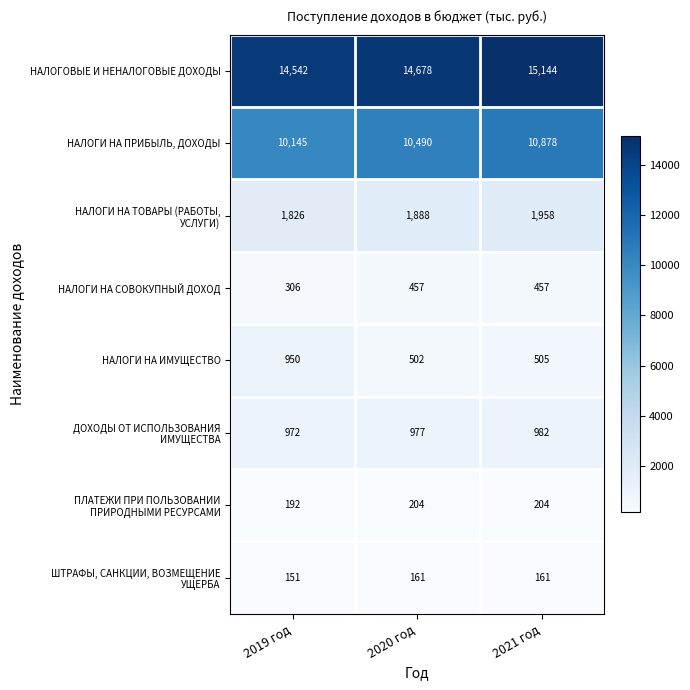

The НАЛОГОВЫЕ И НЕНАЛОГОВЫЕ ДОХОДЫ series shows 22856 at 2019 год. True or false?

False